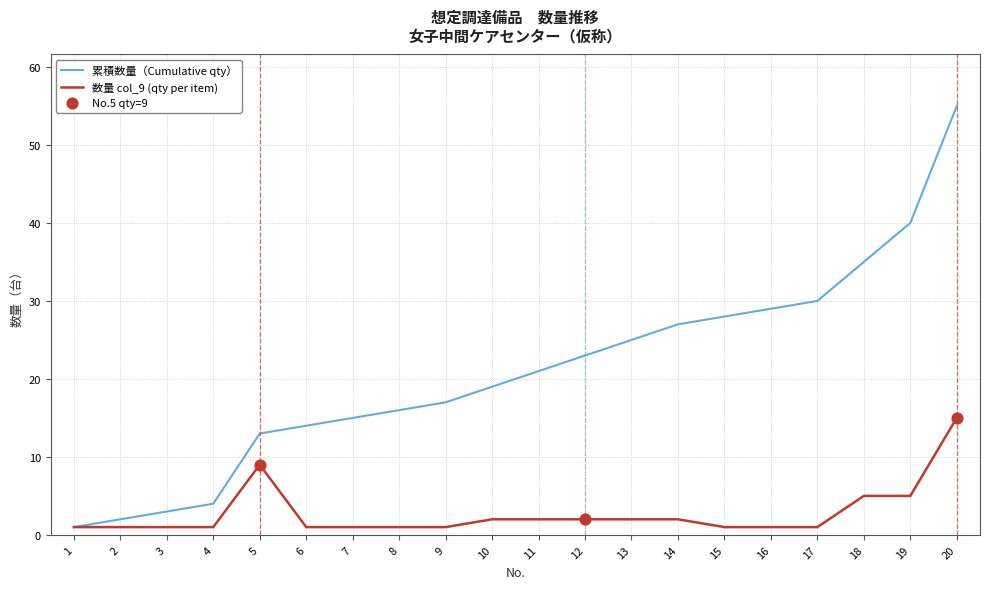

The 累積数量（Cumulative qty） series shows 3 at 3. True or false?

True